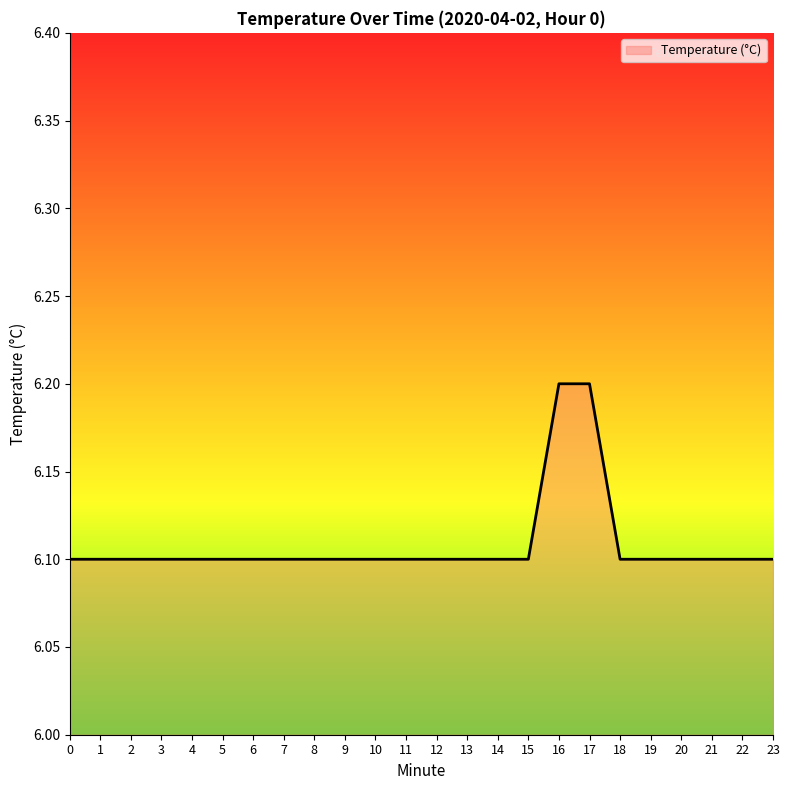

The chart shows a value of 6.1 at 7. True or false?

True